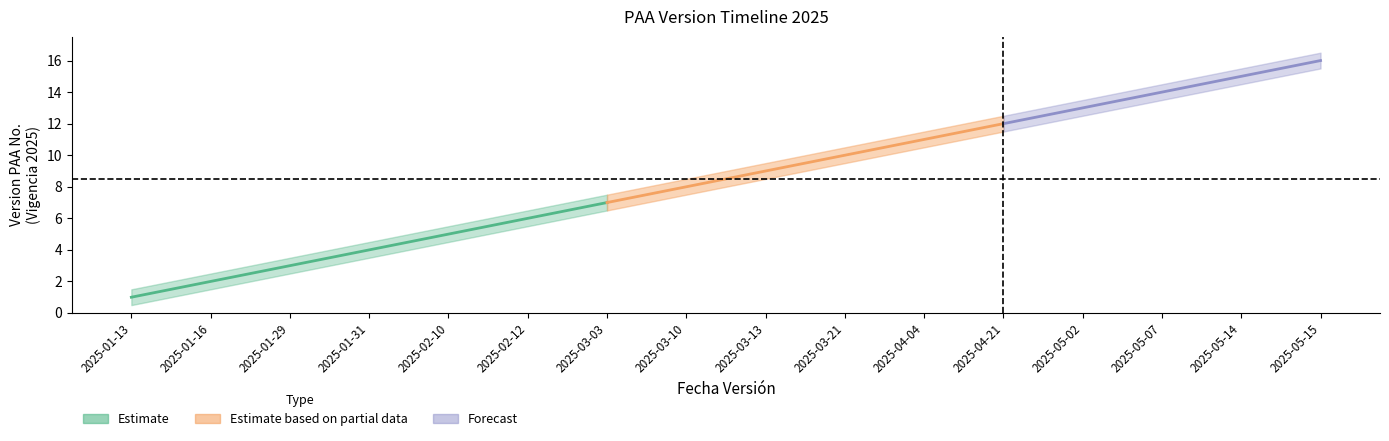

At how many categories does at least one series exceed 14?

3